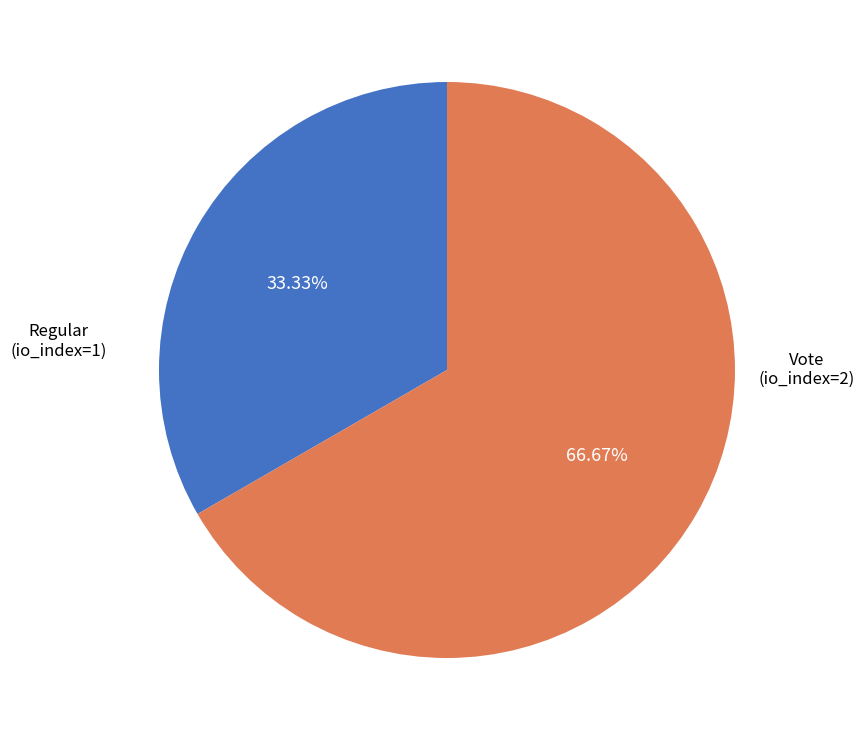

Does any single category account for the majority?

Yes